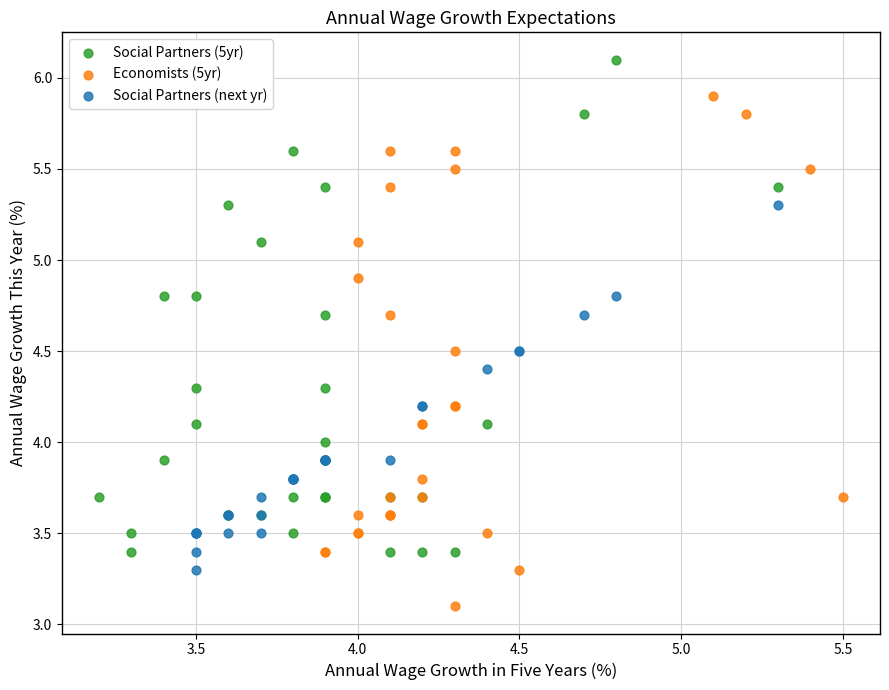

What are all the series names shown in the legend?

Social Partners (5yr), Economists (5yr), Social Partners (next yr)